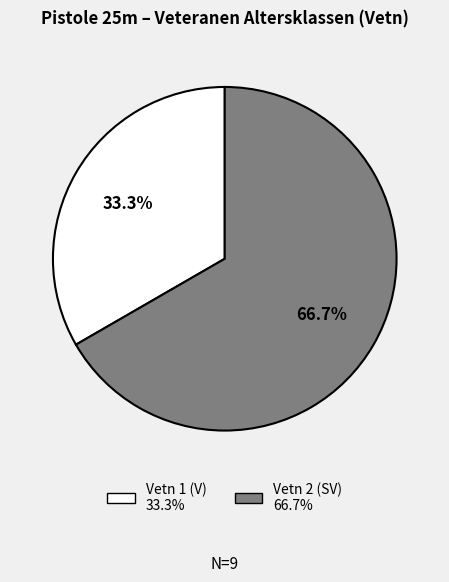

Is there a majority slice in this chart?

Yes